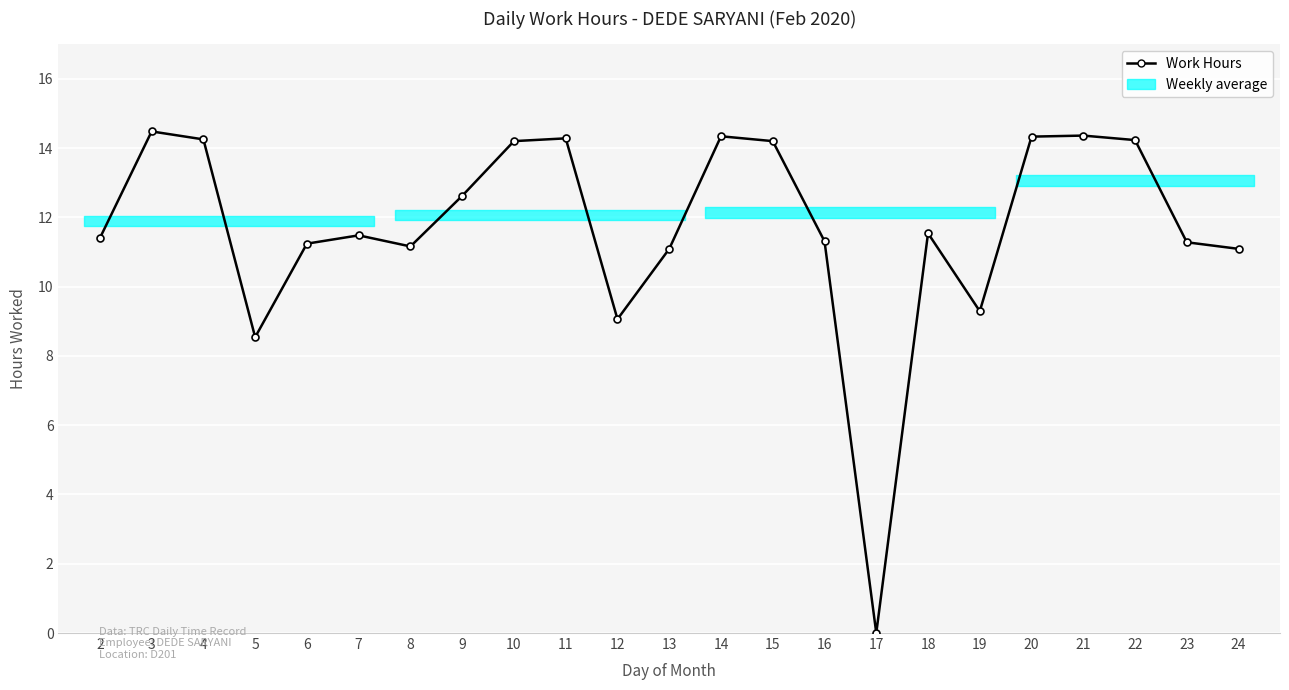

At which label is the value closest to 7?

5